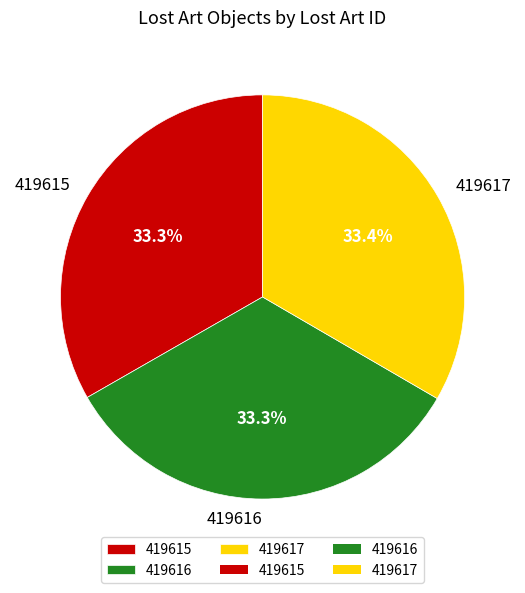

How many segments does this pie chart have?

3